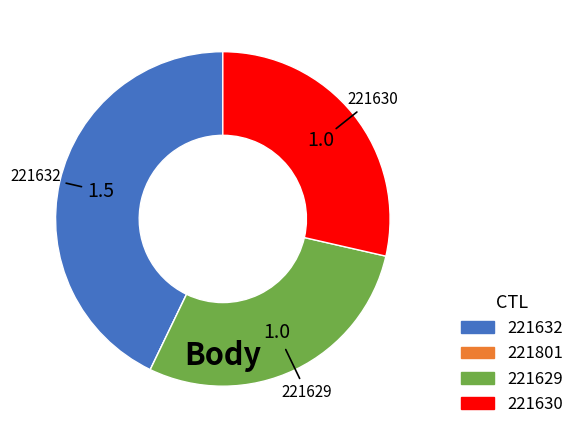

Is the sum of 221630 and 221629 greater than half?

Yes